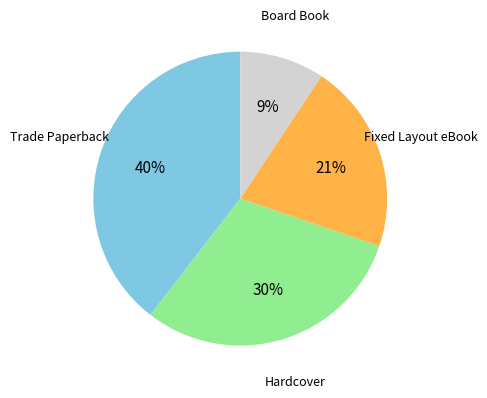

True or false: Trade Paperback accounts for 40% of the total.

True